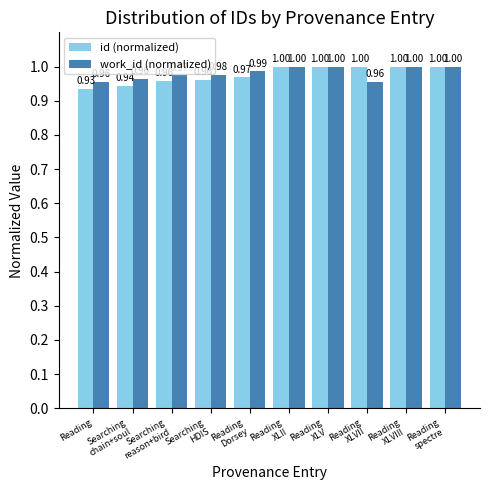

Rank the series by their average value, from lowest to highest.

id (normalized), work_id (normalized)